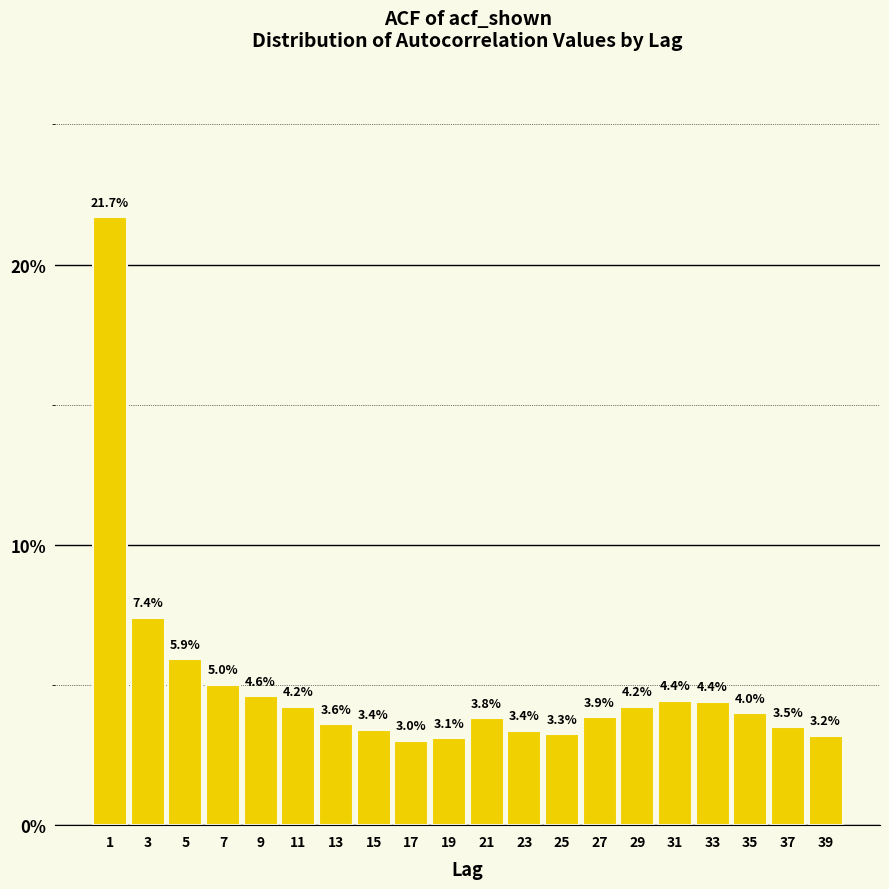

Reading right to left, what are all the values shown in this chart?

39=3.2	37=3.5	35=4.0	33=4.4	31=4.4	29=4.2	27=3.9	25=3.3	23=3.4	21=3.8	19=3.1	17=3.0	15=3.4	13=3.6	11=4.2	9=4.6	7=5.0	5=5.9	3=7.4	1=21.7